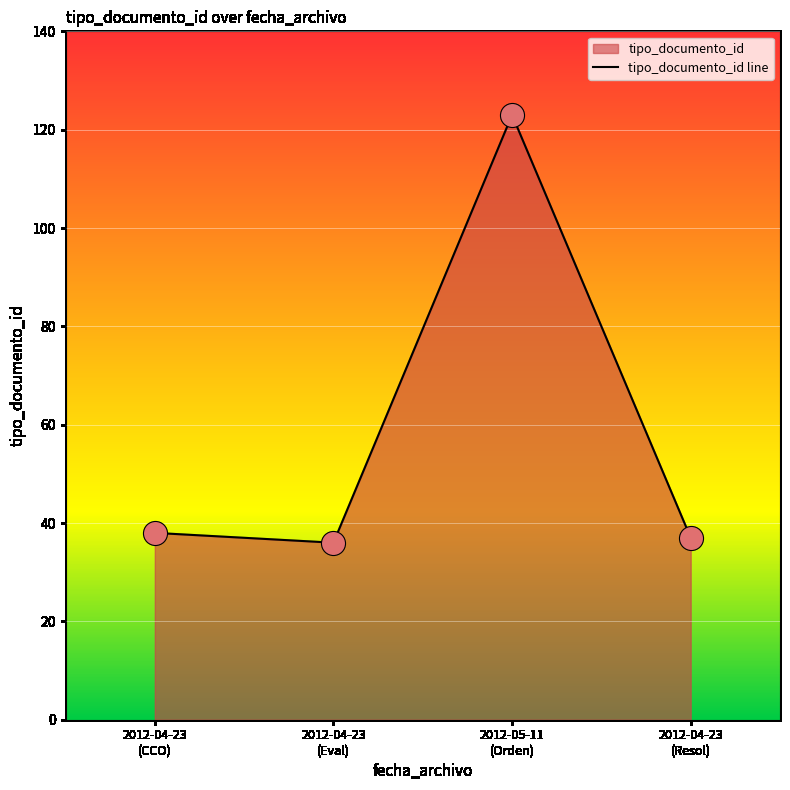

Which has a higher value, 2012-05-11
(Orden) or 2012-04-23
(CCO)?

2012-05-11
(Orden)